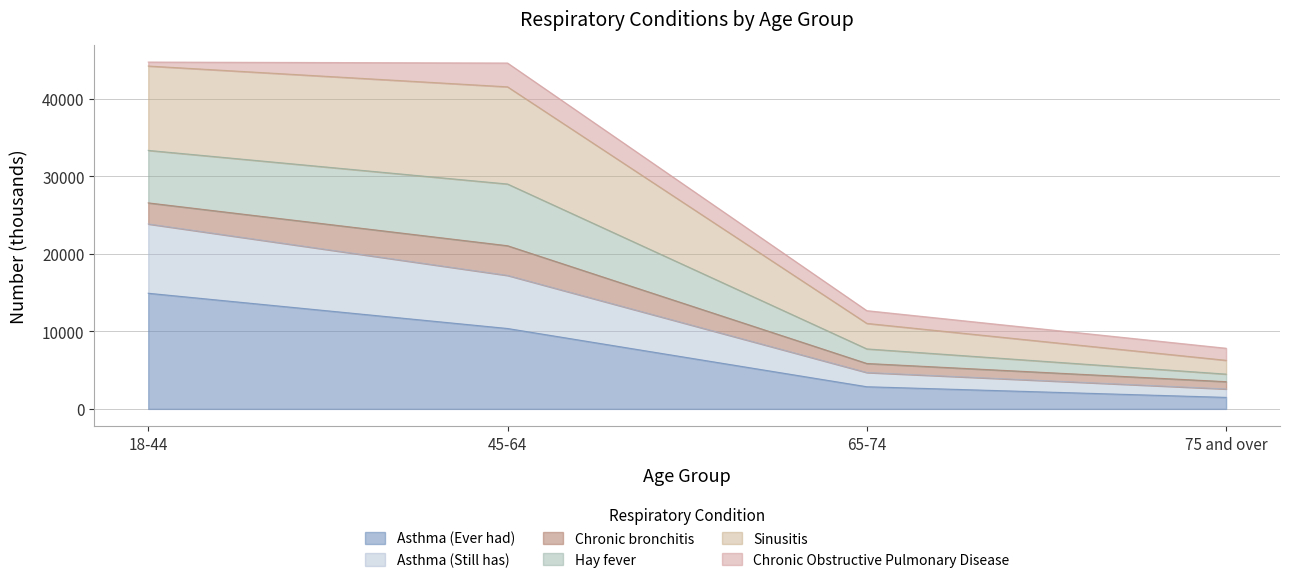

At which label does Asthma (Ever had) reach its minimum?

75 and over